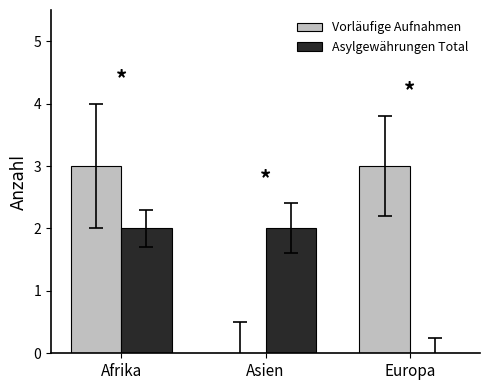

Reading right to left, list all the values displayed in this chart.

Vorläufige Aufnahmen: 3	0	3
Asylgewährungen Total: 0	2	2